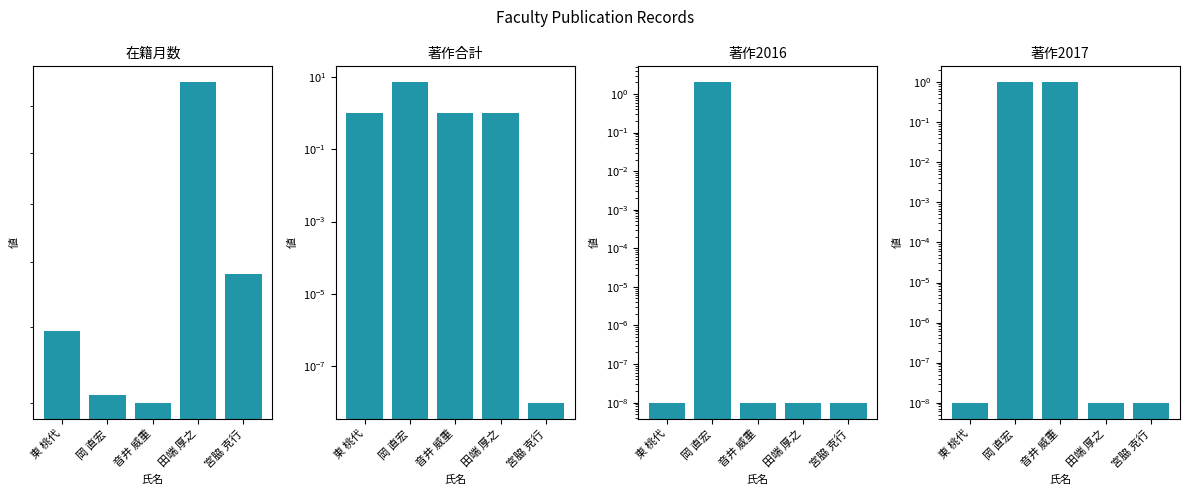

Is it true that 在籍月数 equals 231.0 at 田端 厚之?

True